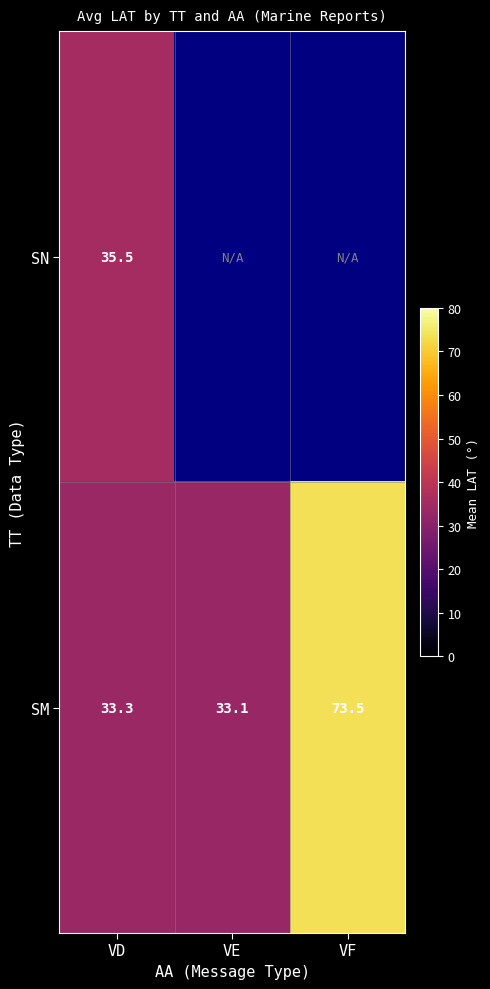

Count the number of categories in the chart.

3